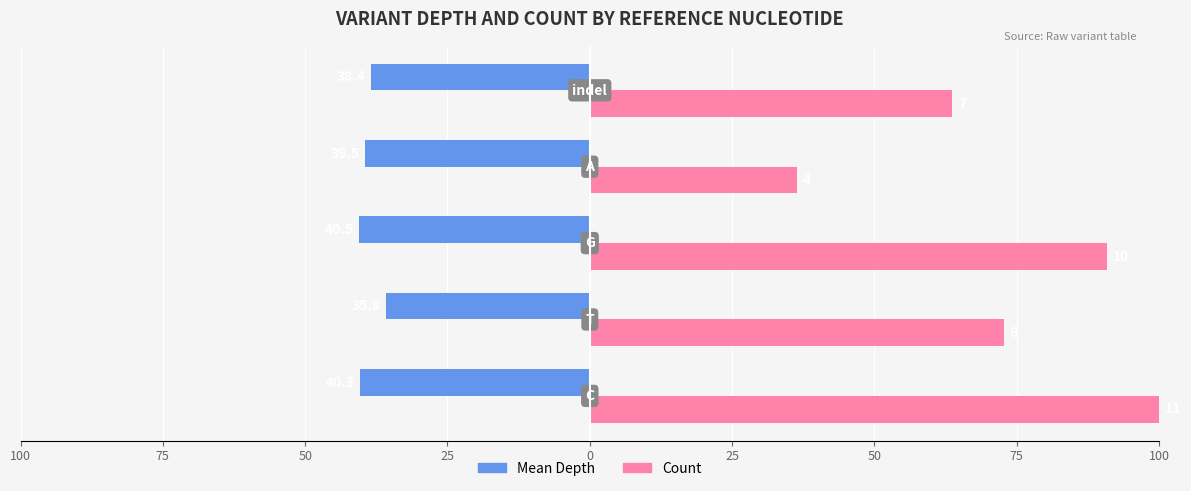

What are all the series names shown in the legend?

Mean Depth, Count